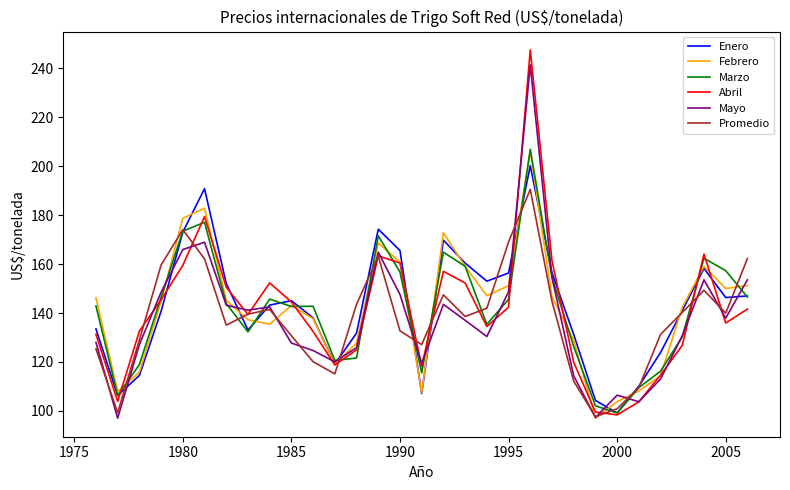

What is the maximum value for Mayo?

241.3